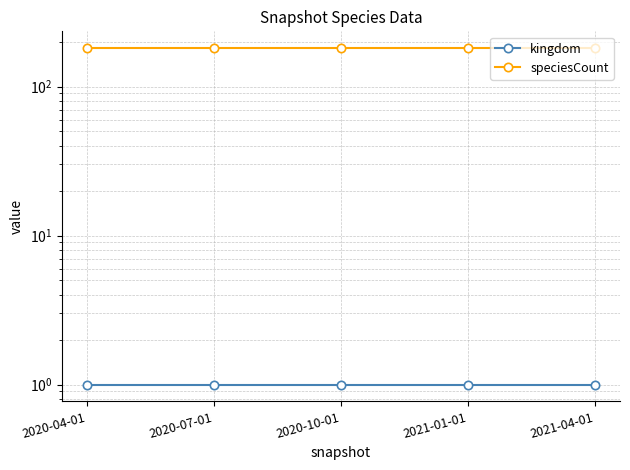

Is the value of speciesCount at 2021-04-01 greater than the value of kingdom at 2020-10-01?

Yes